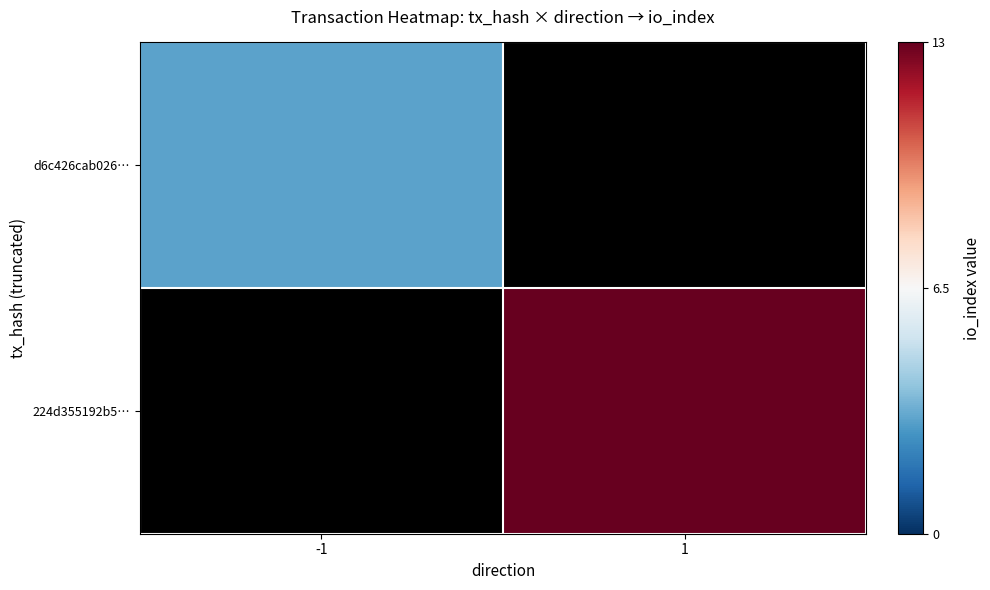

Which series has the widest spread of values?

224d355192b5…